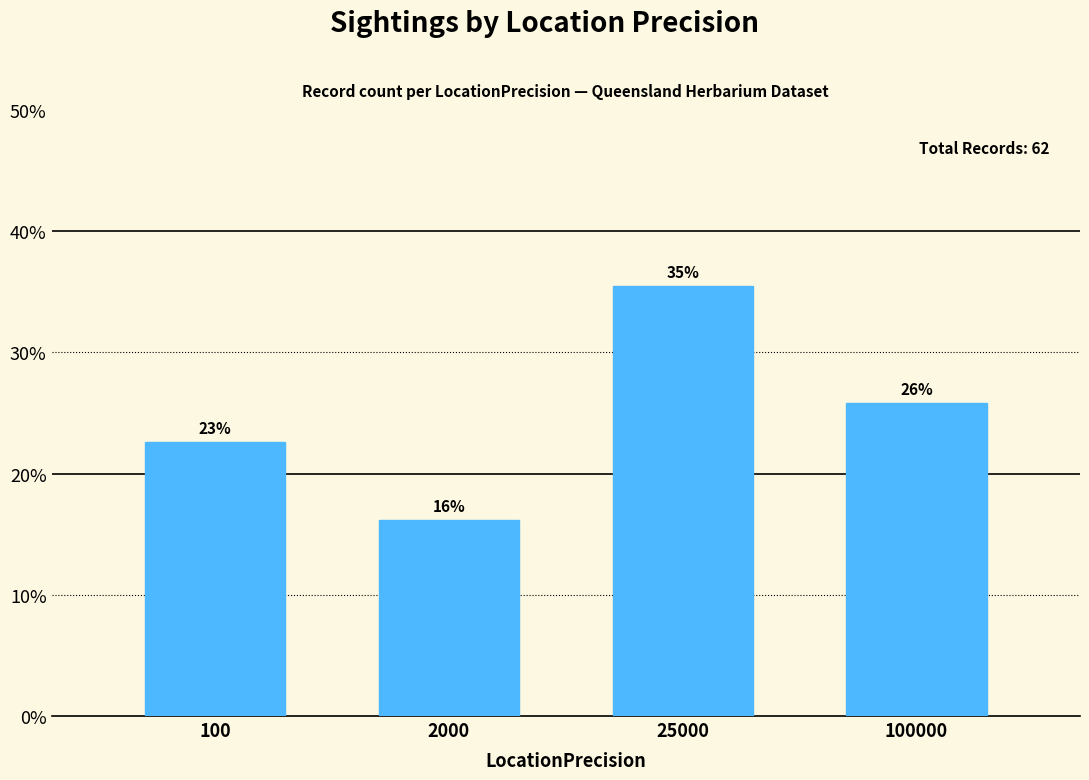

How many bars are there in total?

4